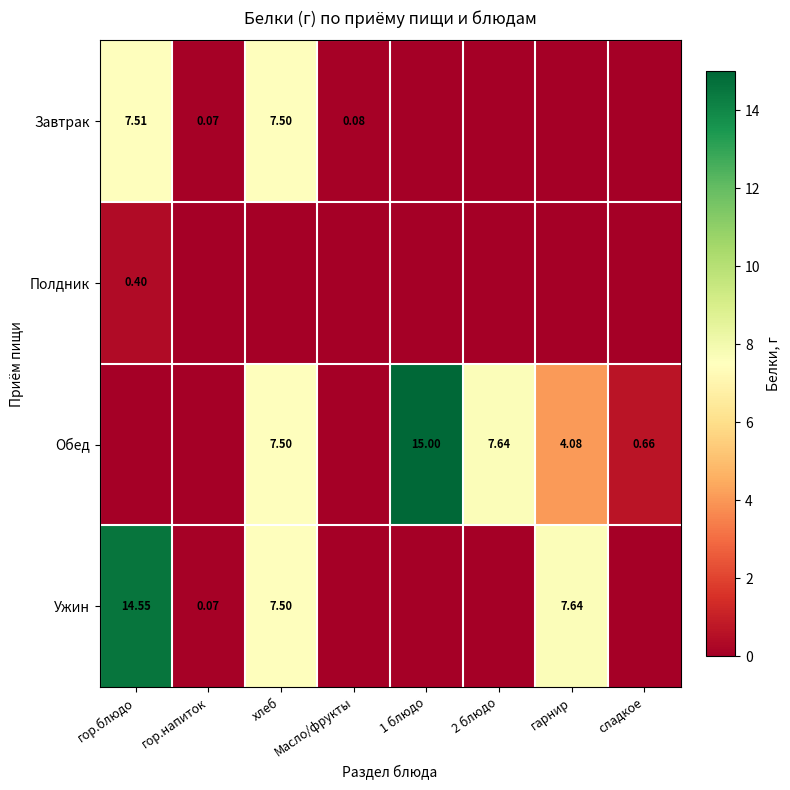

Between Масло/фрукты and 1 блюдо, which series saw the biggest shift?

Обед